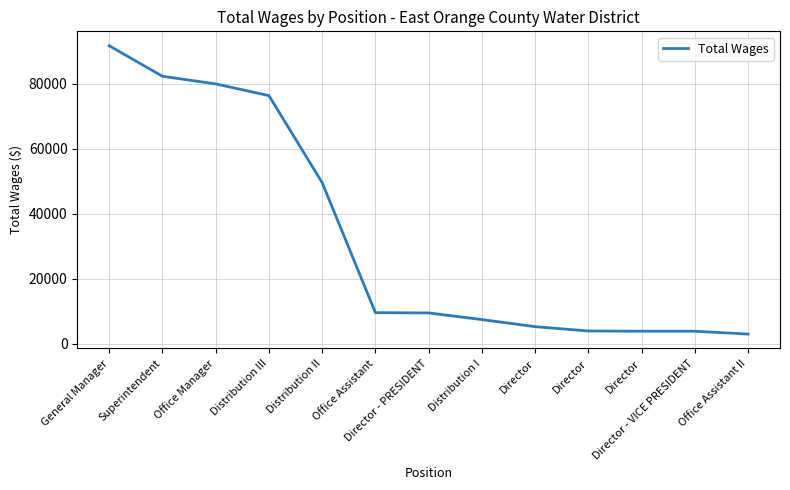

Does the chart have visible grid lines?

Yes